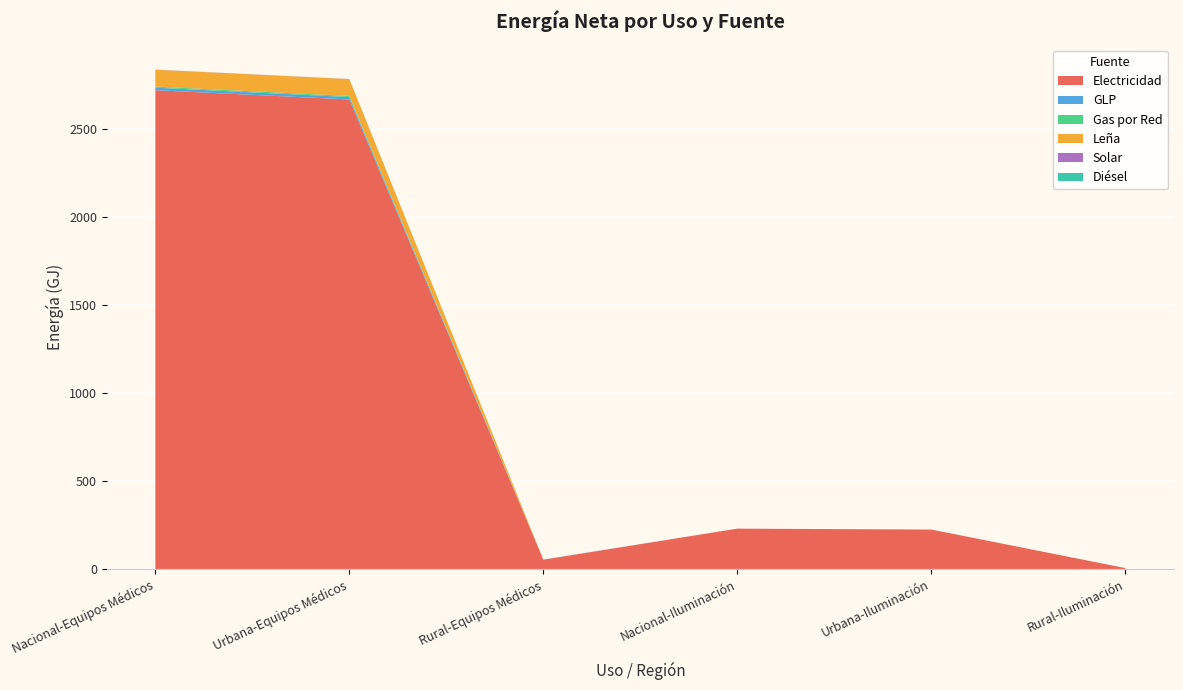

Reading right to left, list all the values displayed in this chart.

Electricidad: 5.1	224.0	229.1	52.7	2666.9	2719.6
GLP: 0.0	0.0	0.0	0.7	13.7	14.4
Gas por Red: 0.0	0.0	0.0	0.0	6.2	6.2
Leña: 0.0	0.0	0.0	0.0	95.7	95.7
Solar: 0.0	0.0	0.0	0.0	0.7	0.7
Diésel: 0.0	0.0	0.0	0.0	0.0	0.0